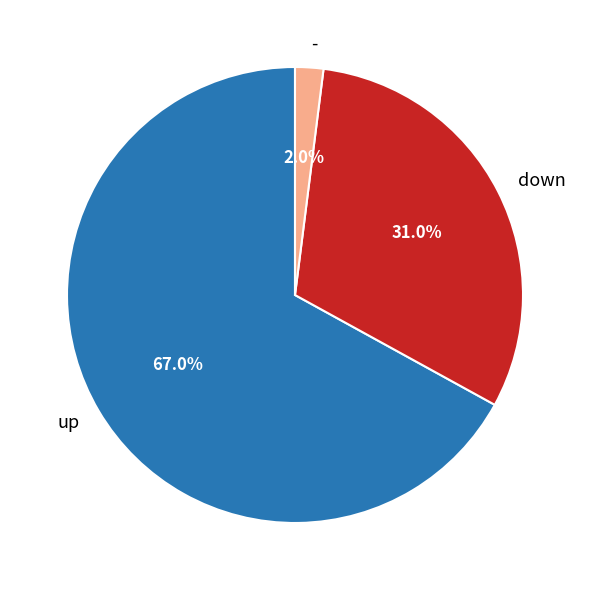

Which slice is the largest?

up